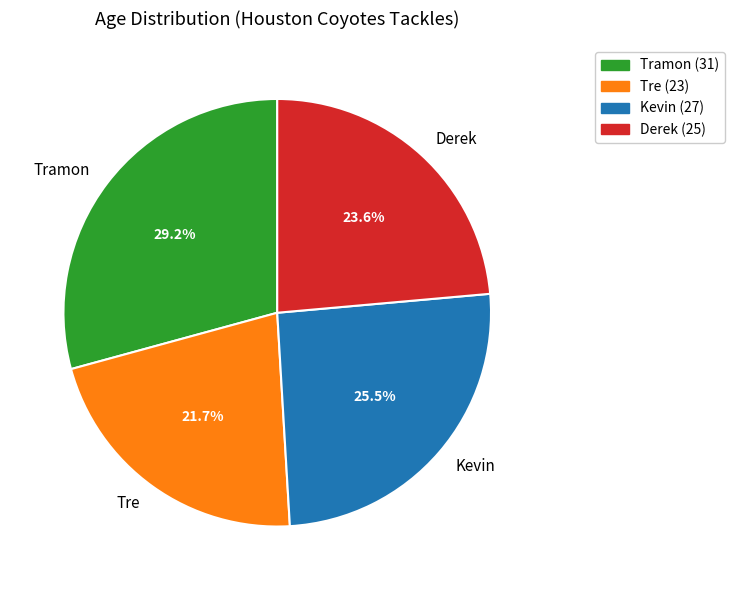

What is the ratio of the value at Derek to the value at Tramon?

0.8